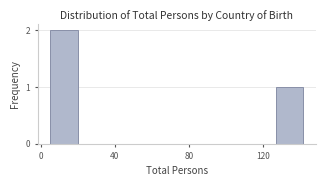

Read against the x-axis, roughly where is the centre of the tallest bar?

15